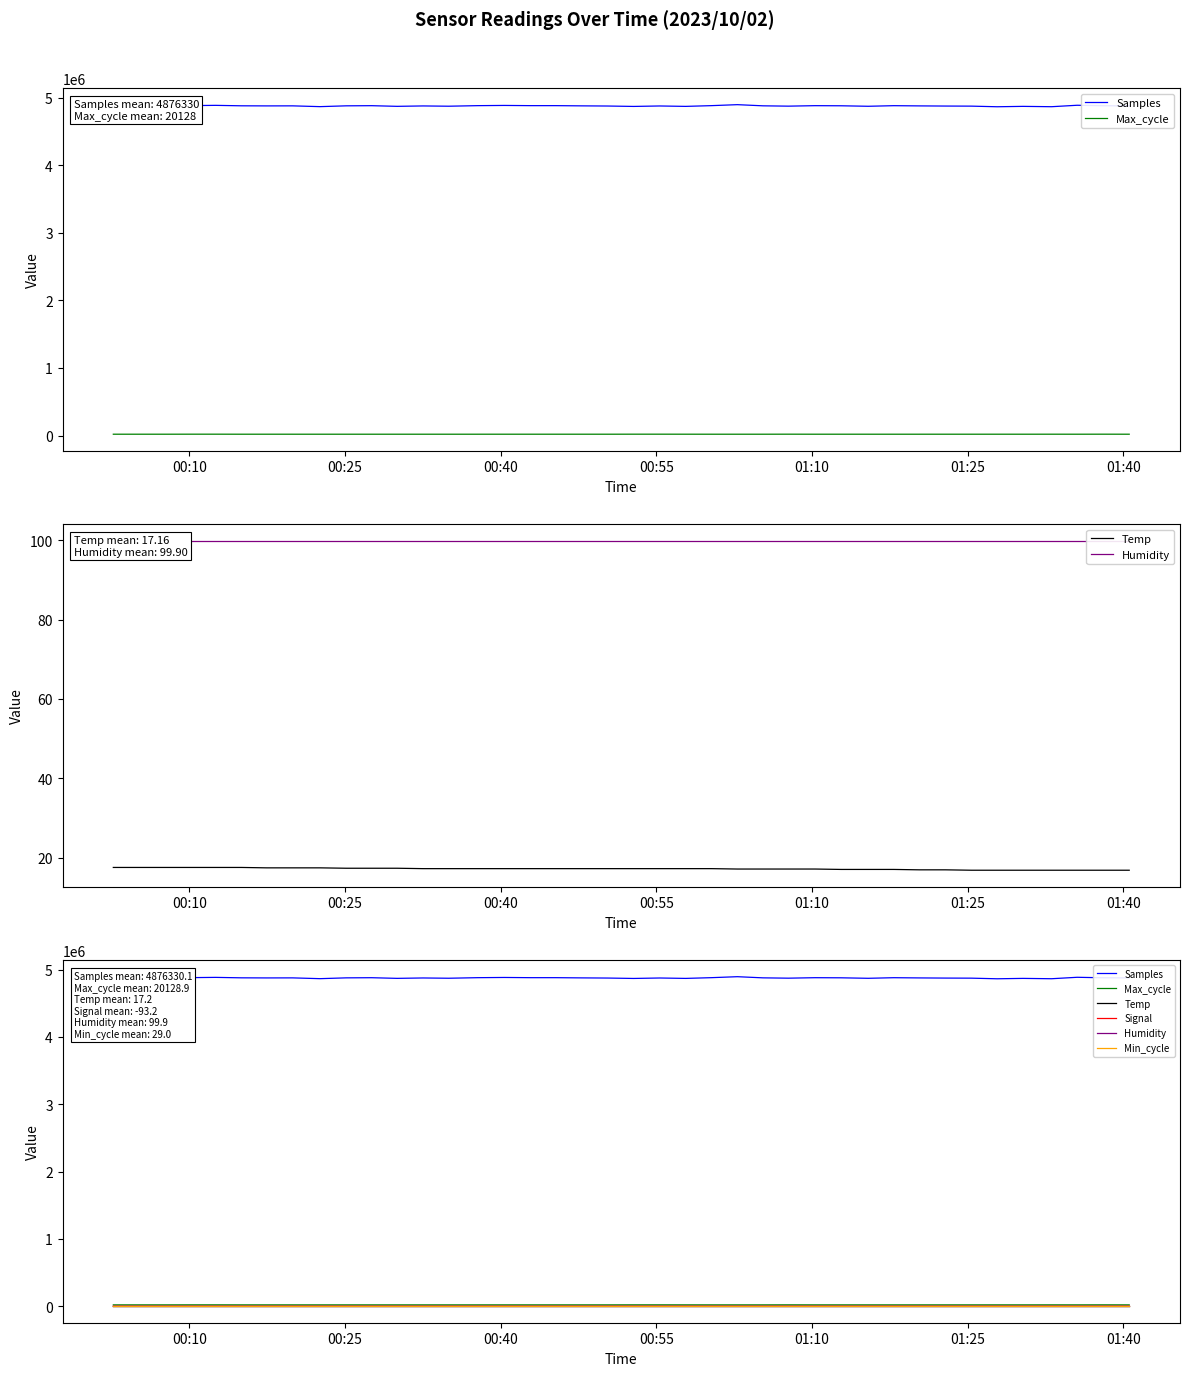

Where is Min_cycle nearest to the value 29?

00:10